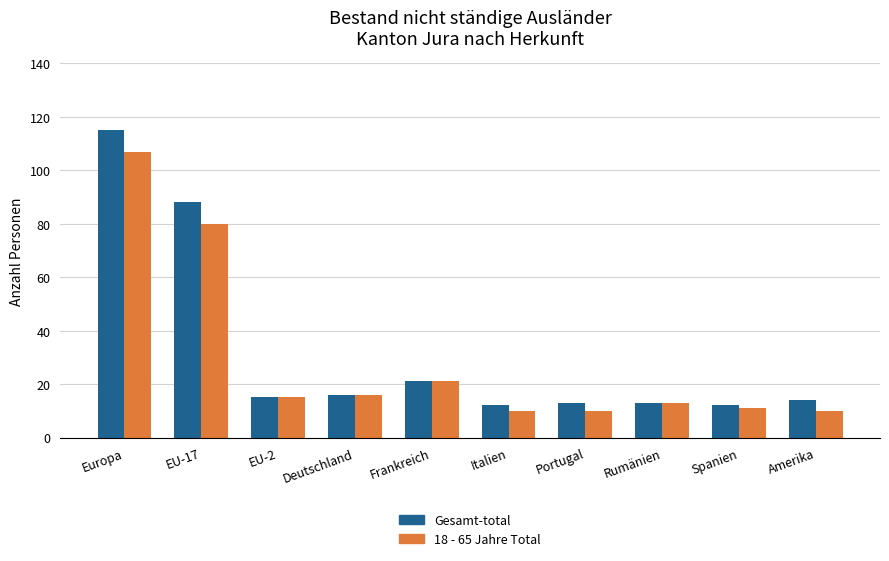

What is the total value across all series at Portugal?

23